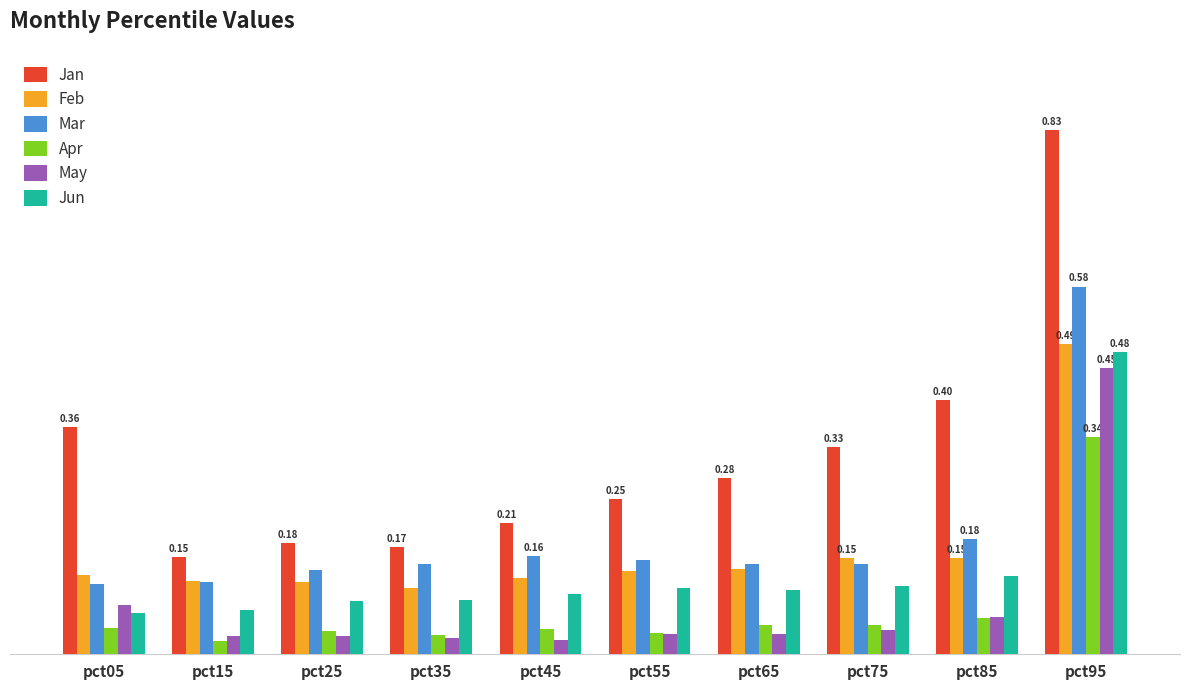

What are all the series names shown in the legend?

Jan, Feb, Mar, Apr, May, Jun